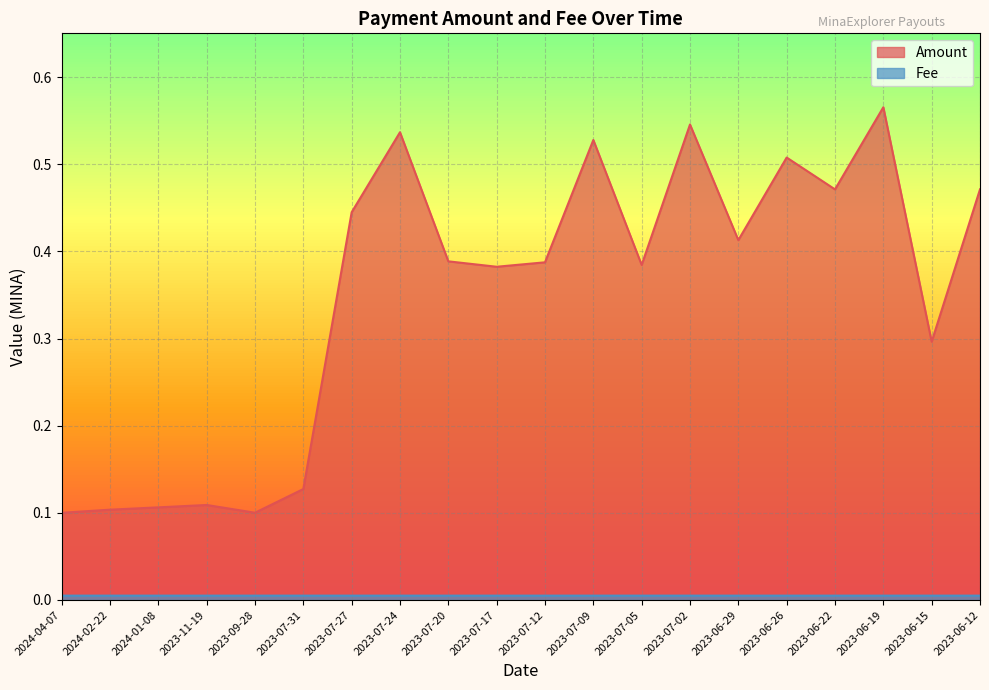

True or false: Fee and Amount intersect in this chart.

False